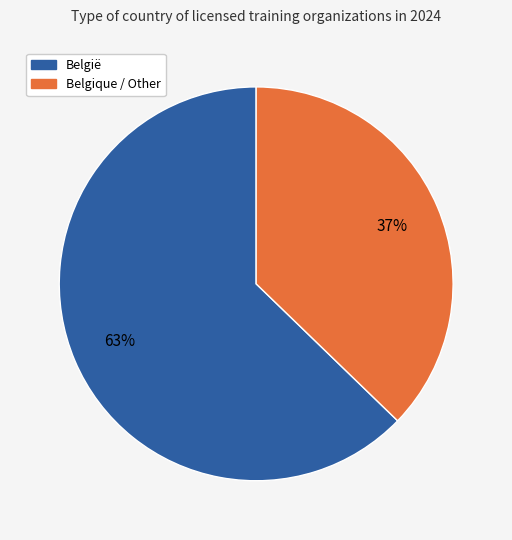

To the nearest percent, what is the difference between the largest and smallest slice percentages?

26%